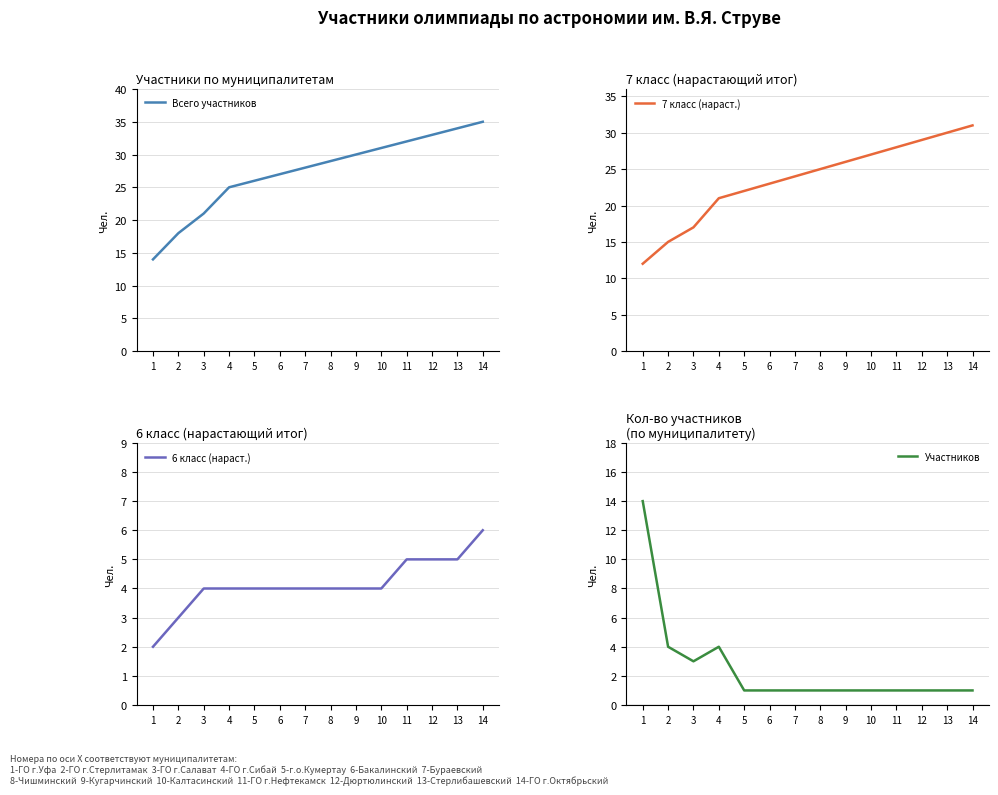

Which series has the largest range (max minus min)?

Всего участников